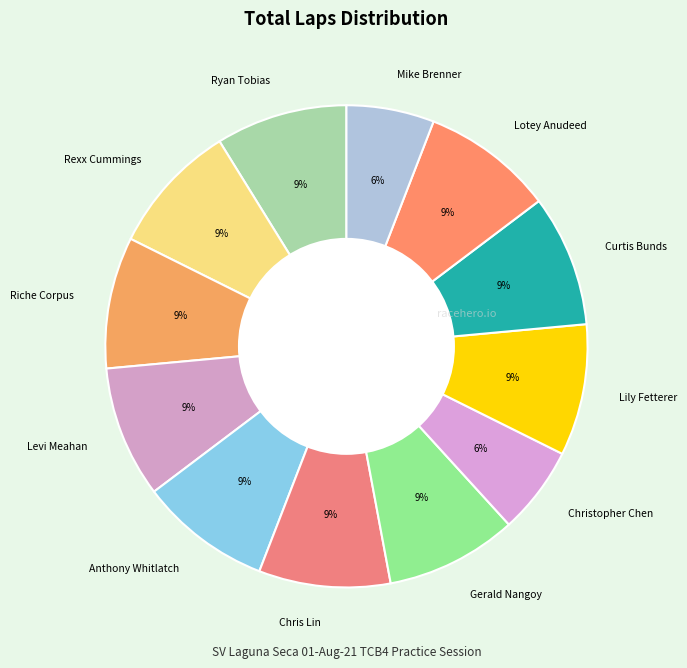

How many segments does this pie chart have?

12